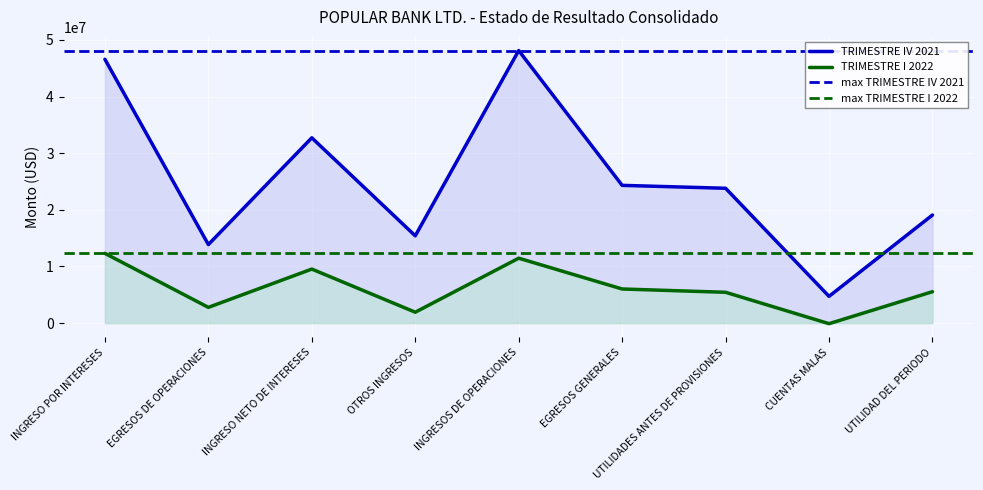

True or false: TRIMESTRE I 2022 and TRIMESTRE IV 2021 cross at least once.

False